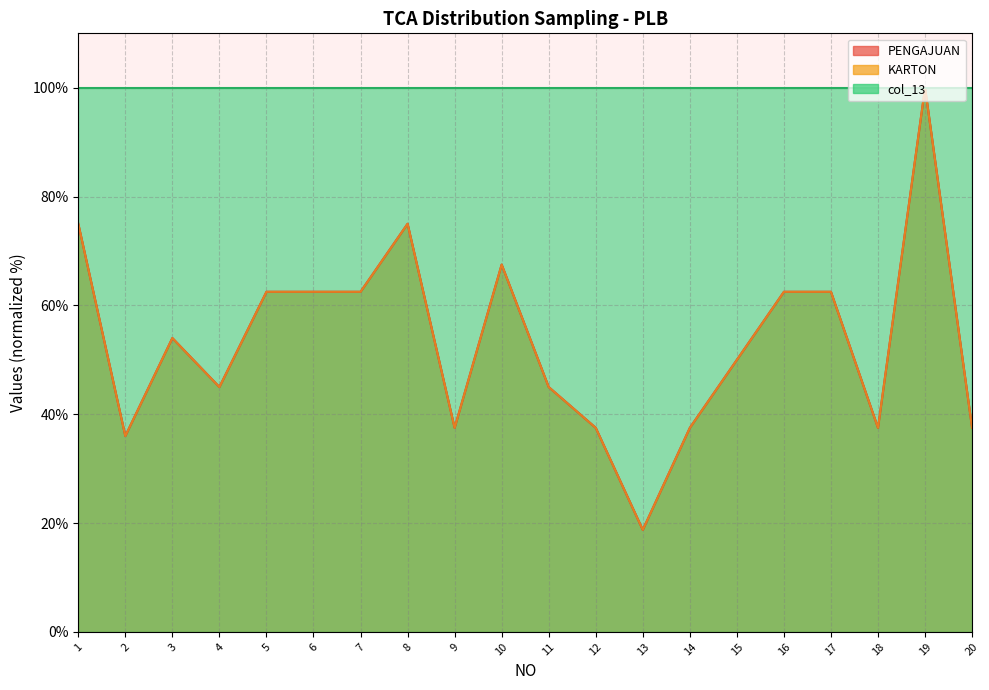

What is the value of the PENGAJUAN point at the 13th from the left?

18.8